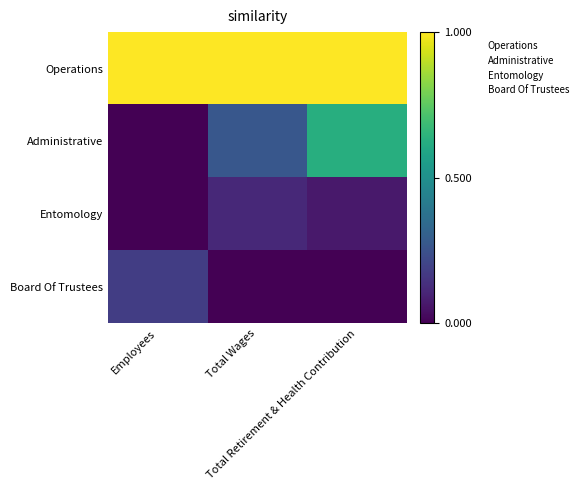

What is the total value across all series at Employees?

1.2